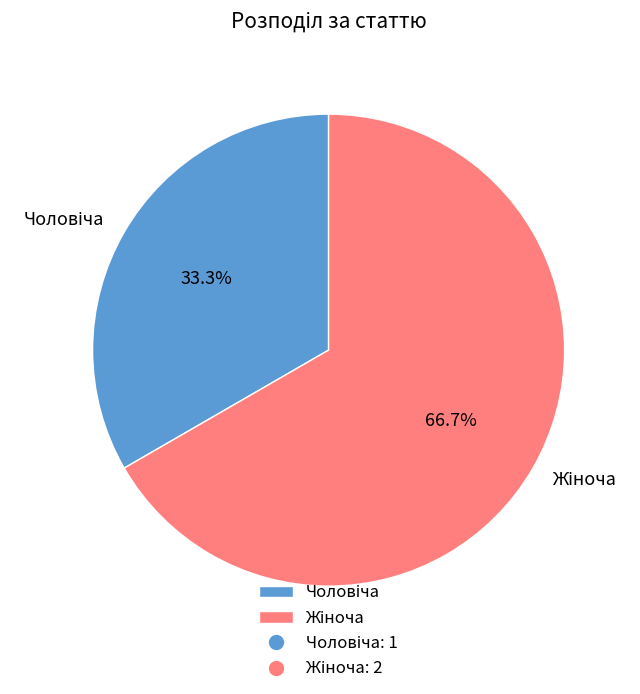

Is there any slice that represents more than half of the pie?

Yes